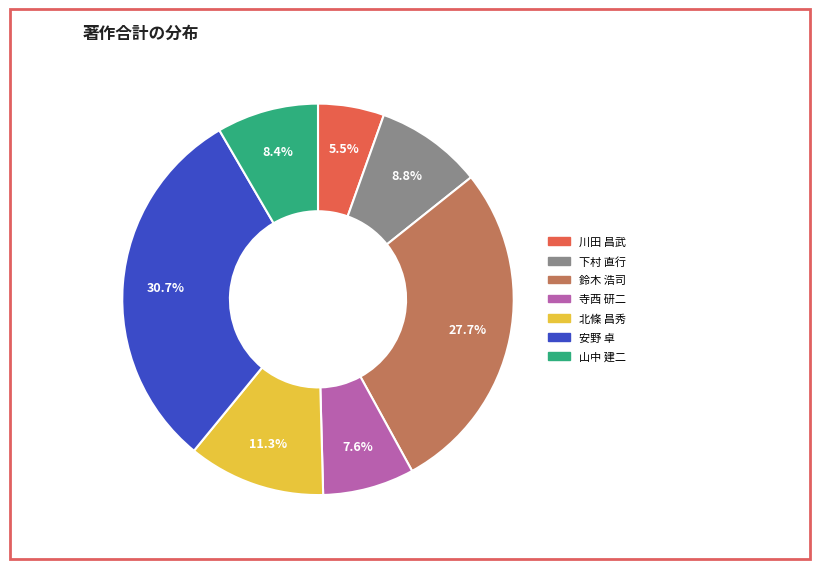

To the nearest percent, what portion does 安野 卓 represent?

31%